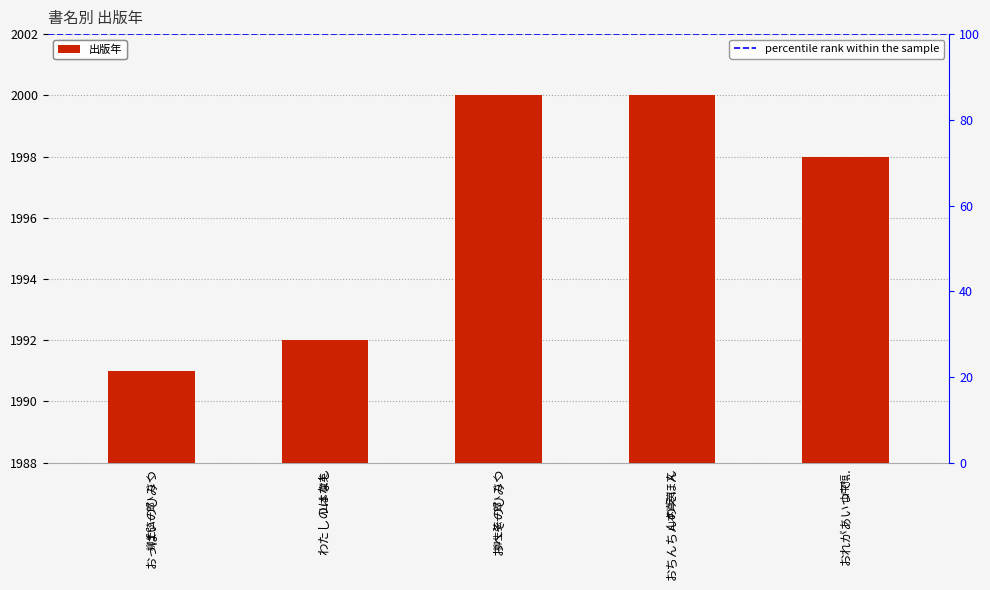

Where does the data first go above 1998?

おへそのひみつ